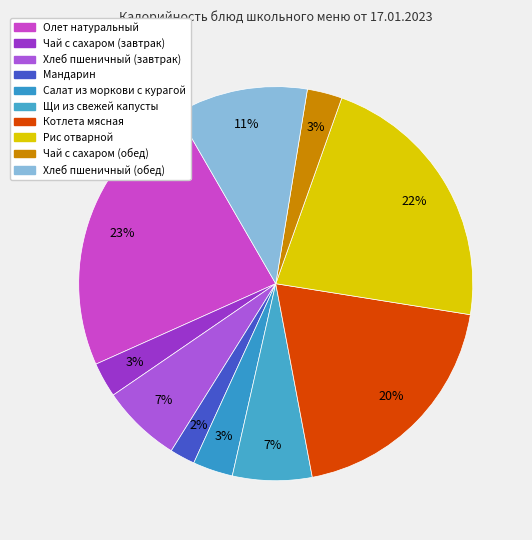

What is the change in value from Чай с сахаром (завтрак) to Котлета мясная?

+203.0